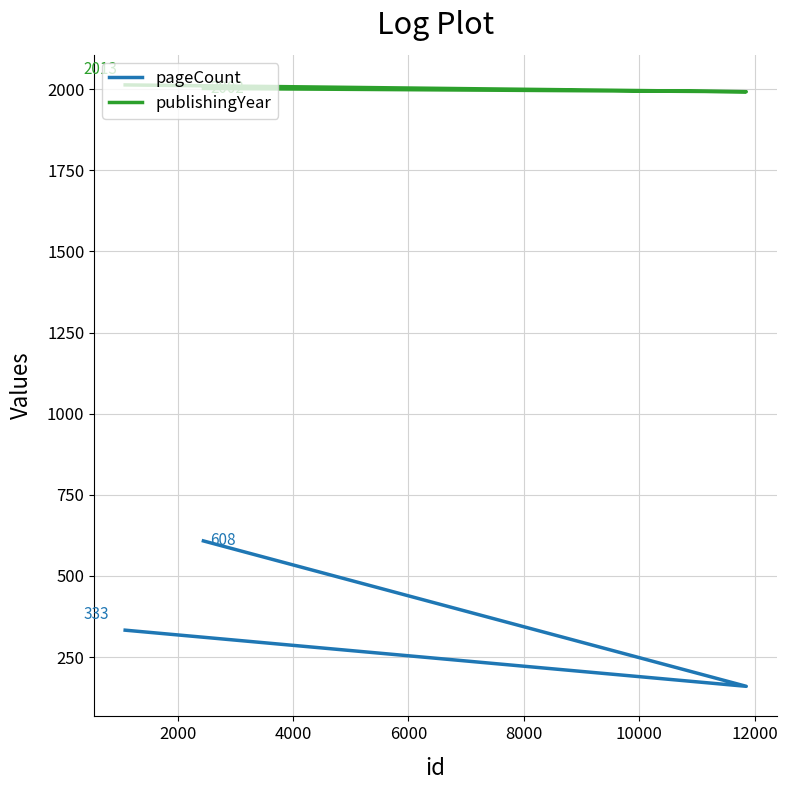

Which series changed the most between 0 and 2000?

pageCount